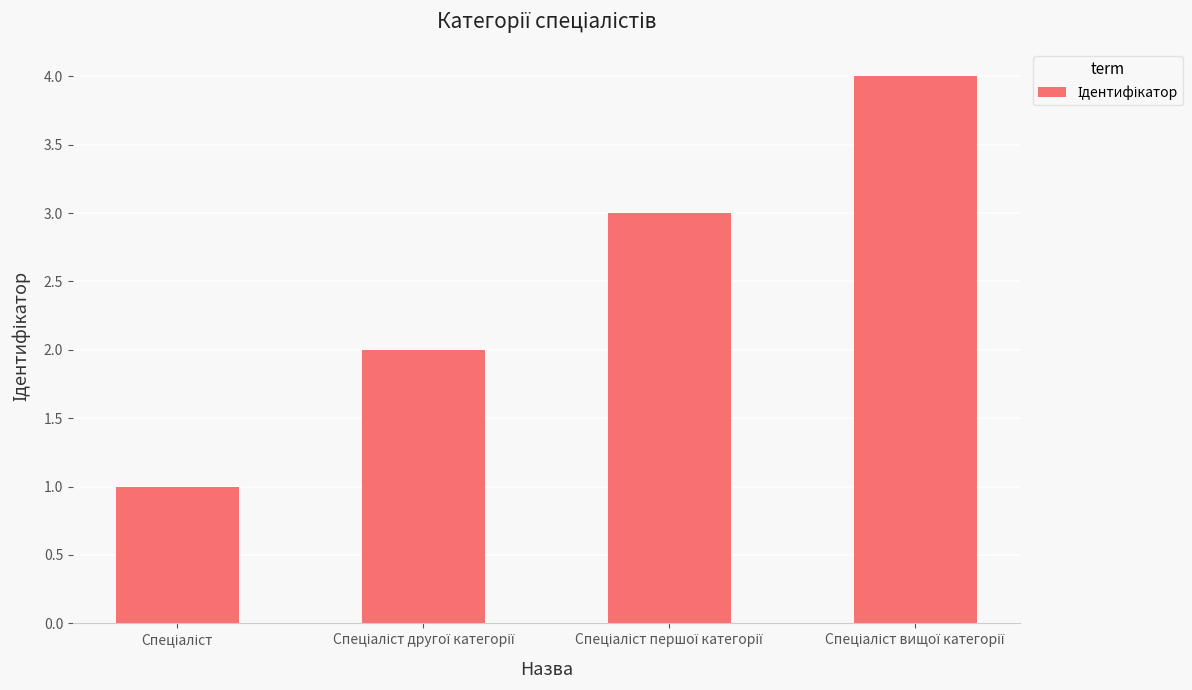

How many data points does each series have?

4